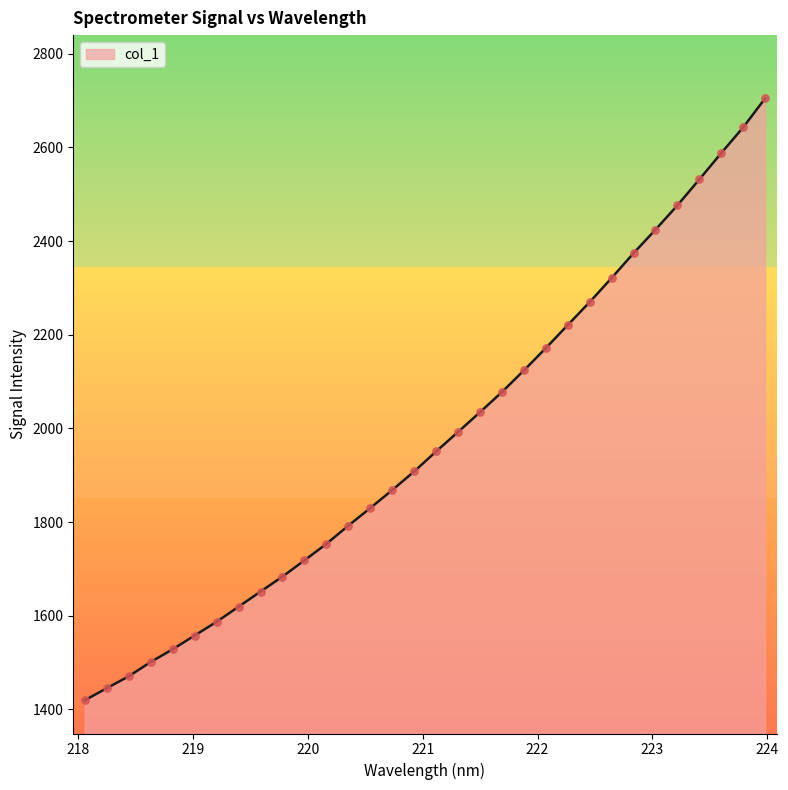

What is the greatest value displayed?

2704.8